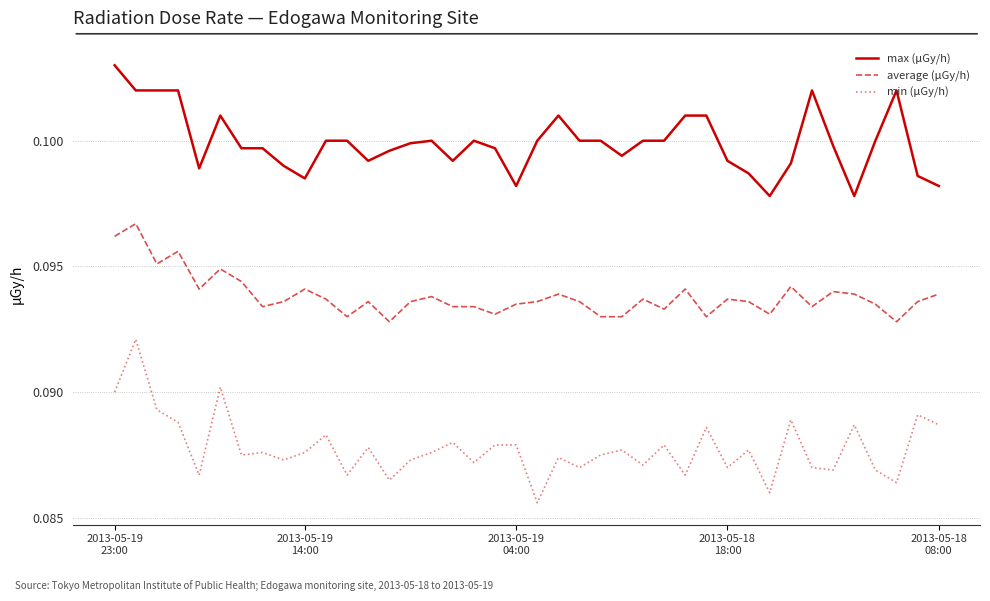

Which series has the widest spread of values?

min (μGy/h)